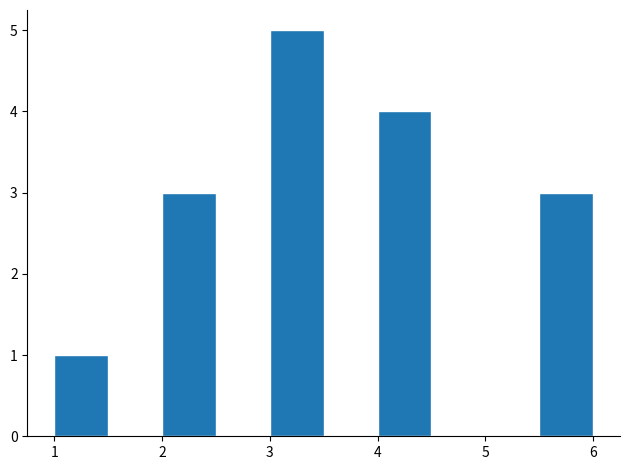

What is the height of the bar covering 1.0 to 1.5 on the x-axis? The values are not printed on the chart, so give them approximately, as read against the axis.

1